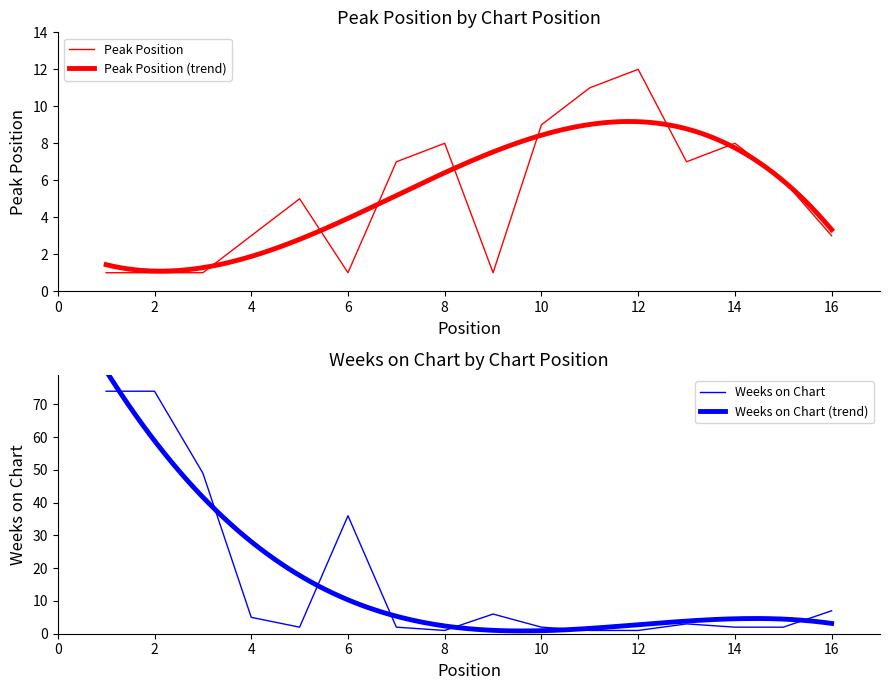

At which label does Weeks on Chart first exceed 3?

1